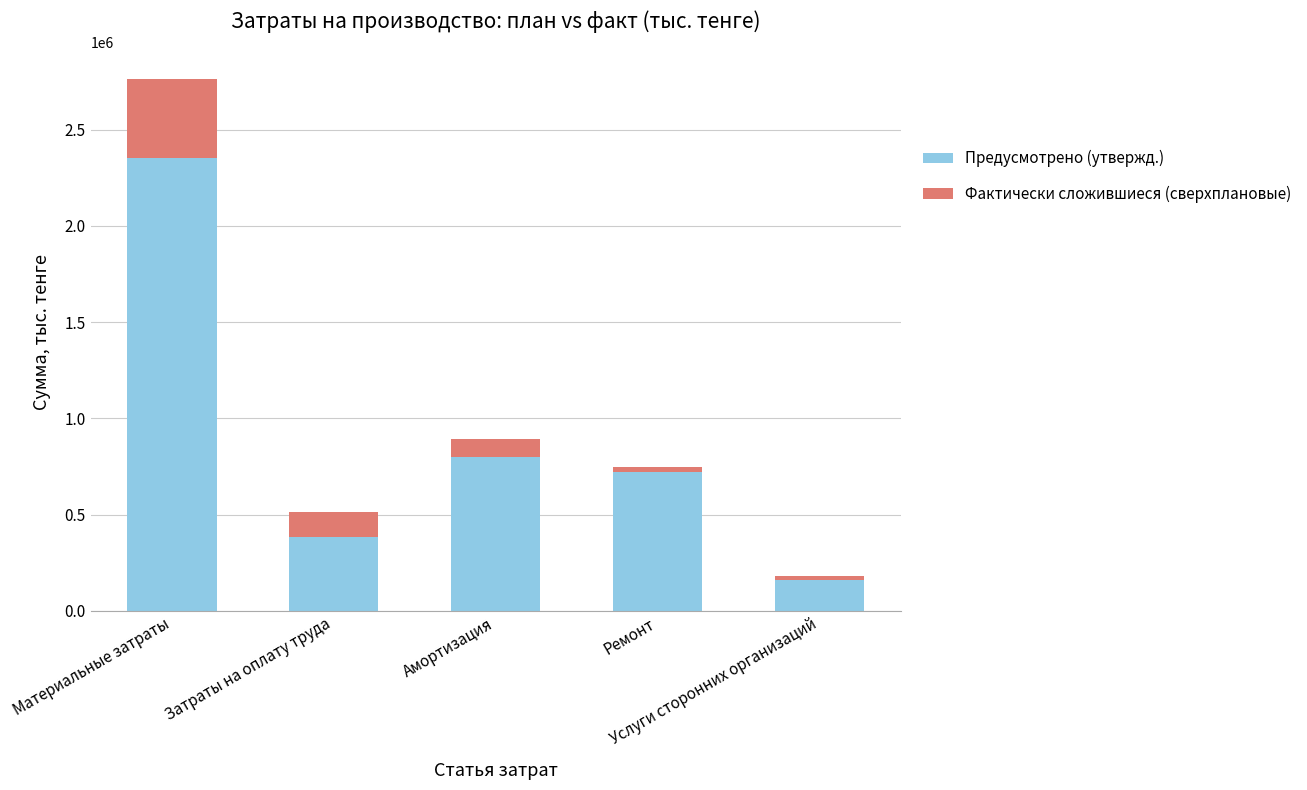

Are the bars grouped side by side (vs. stacked)?

No